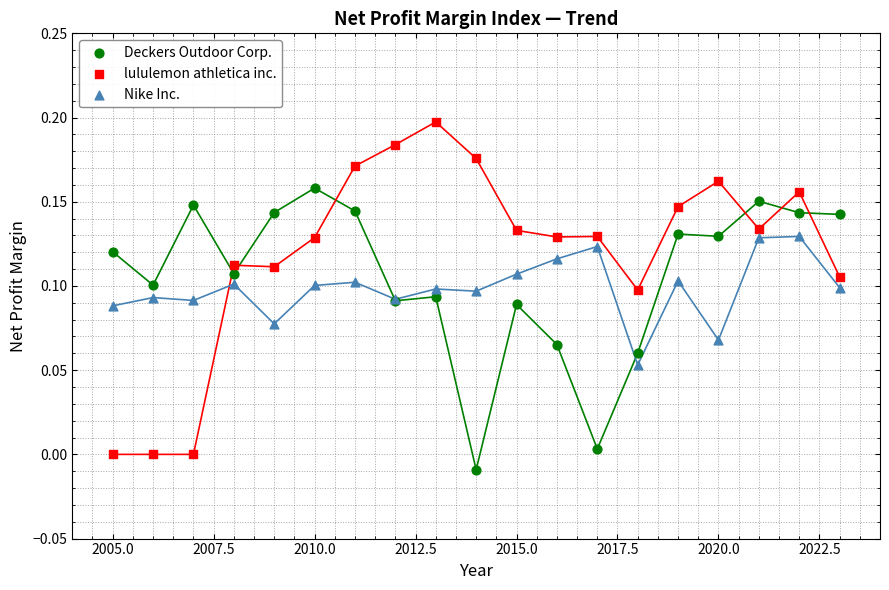

Which series contains the lowest Y value?

Deckers Outdoor Corp.